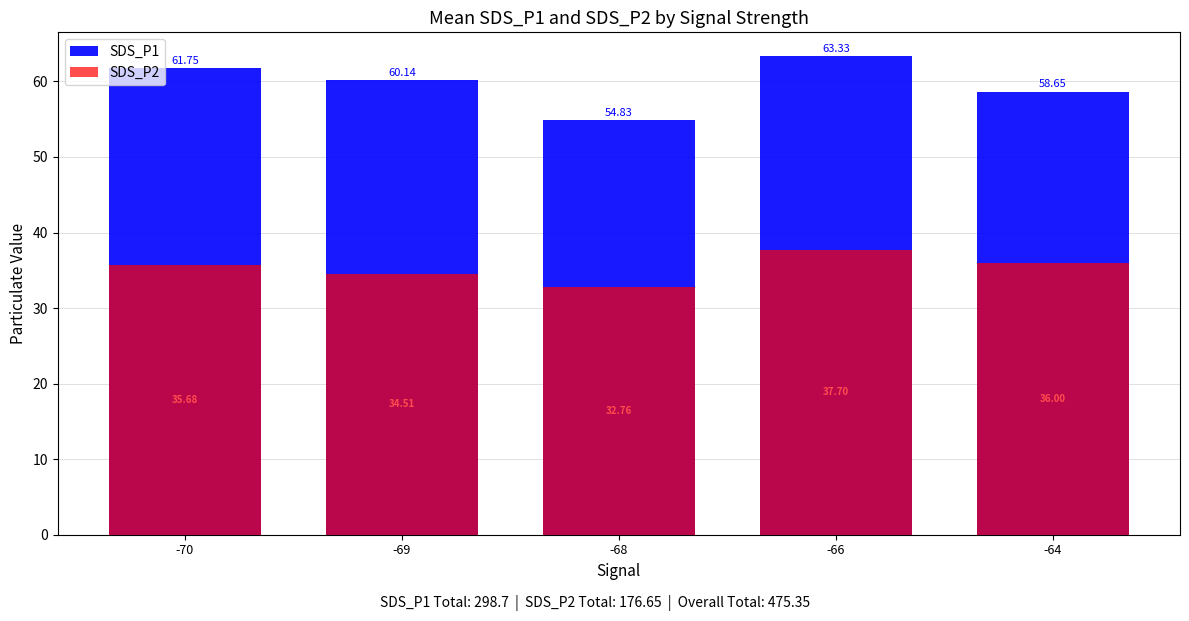

At -64, list the series in order from largest to smallest.

SDS_P1, SDS_P2